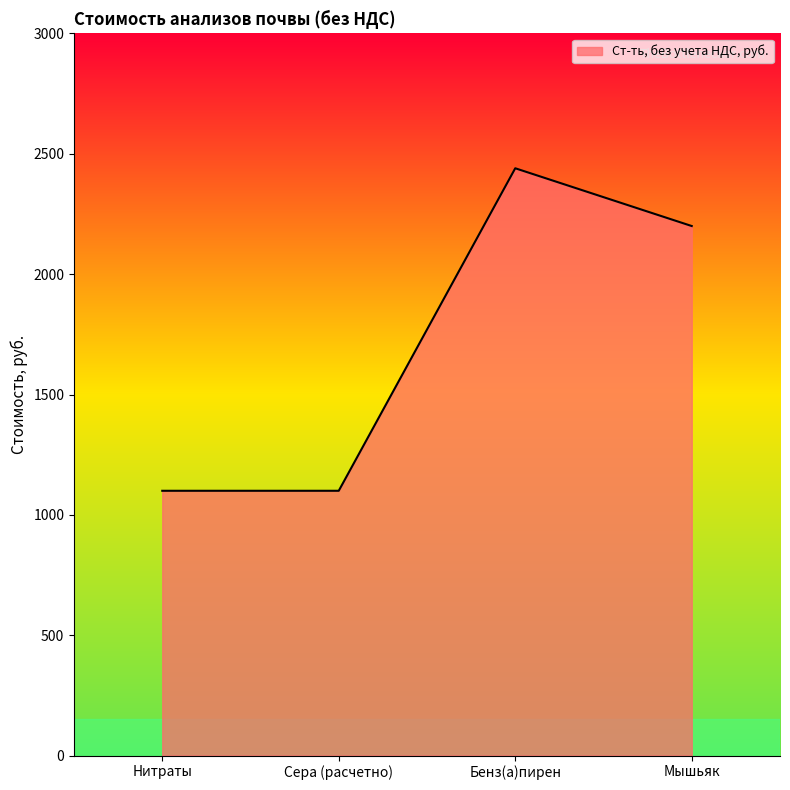

Approximately how many times larger is the value at Бенз(а)пирен compared to Нитраты?

2.2